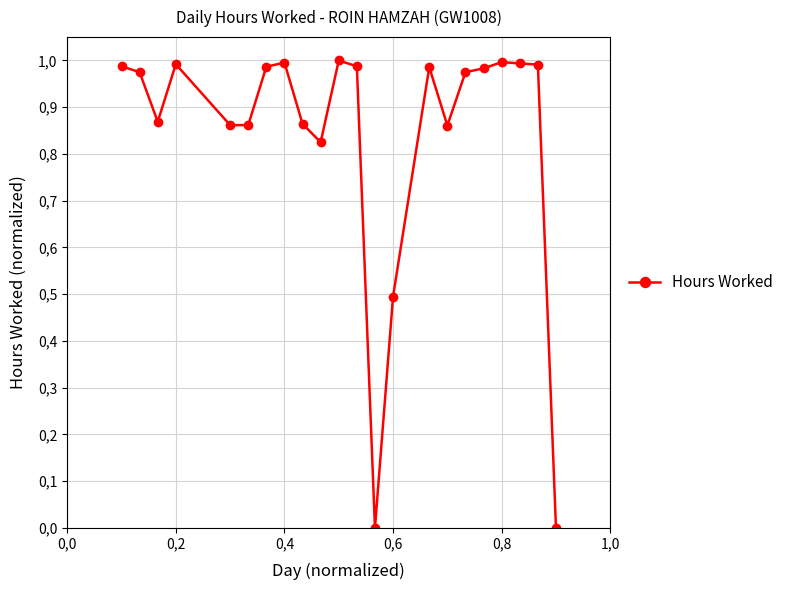

Does the chart have visible grid lines?

Yes